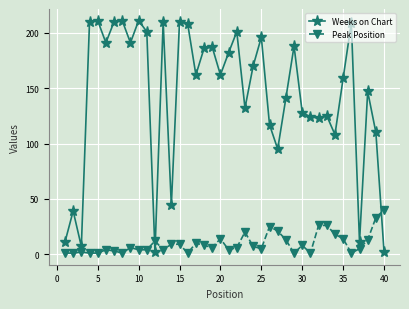

Rank the series by their average value, from highest to lowest.

Weeks on Chart, Peak Position